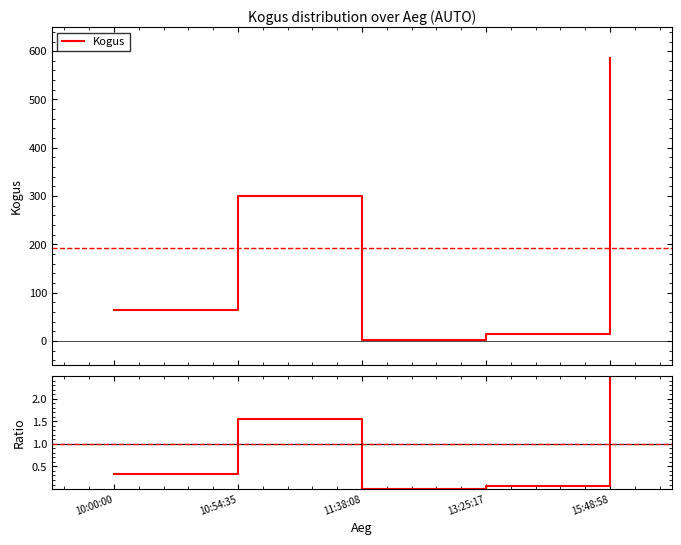

At which category does the data reach its first local peak?

10:54:35